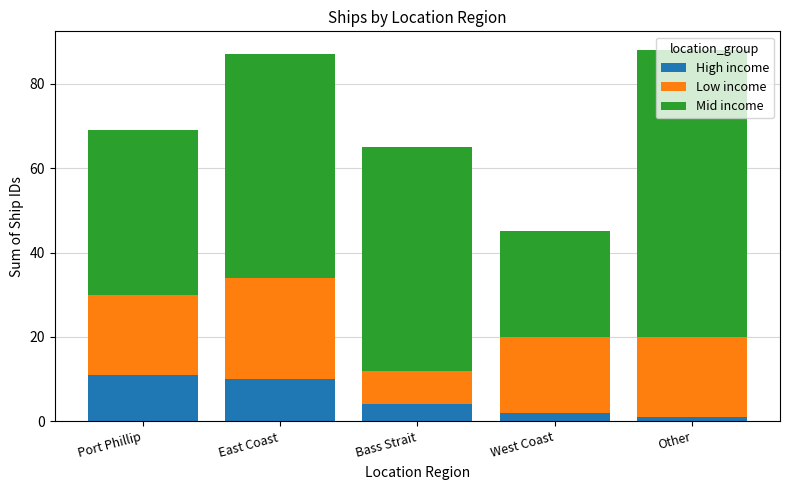

The High income series shows 1 at Other. True or false?

True